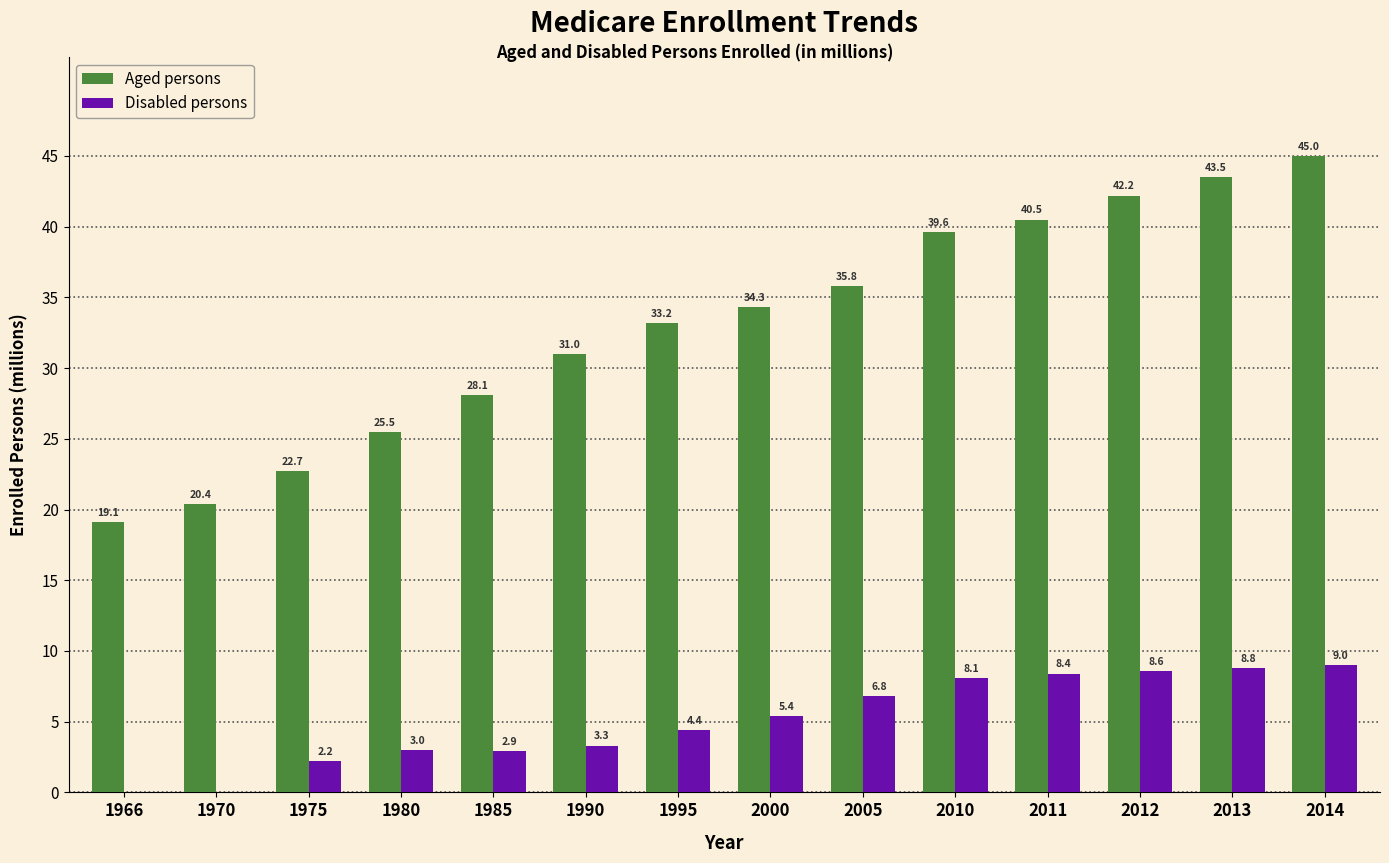

Reading left to right, what are all the values shown in this chart?

Aged persons: 1966=19.1	1970=20.4	1975=22.7	1980=25.5	1985=28.1	1990=31.0	1995=33.2	2000=34.3	2005=35.8	2010=39.6	2011=40.5	2012=42.2	2013=43.5	2014=45.0
Disabled persons: 1966=0.0	1970=0.0	1975=2.2	1980=3.0	1985=2.9	1990=3.3	1995=4.4	2000=5.4	2005=6.8	2010=8.1	2011=8.4	2012=8.6	2013=8.8	2014=9.0